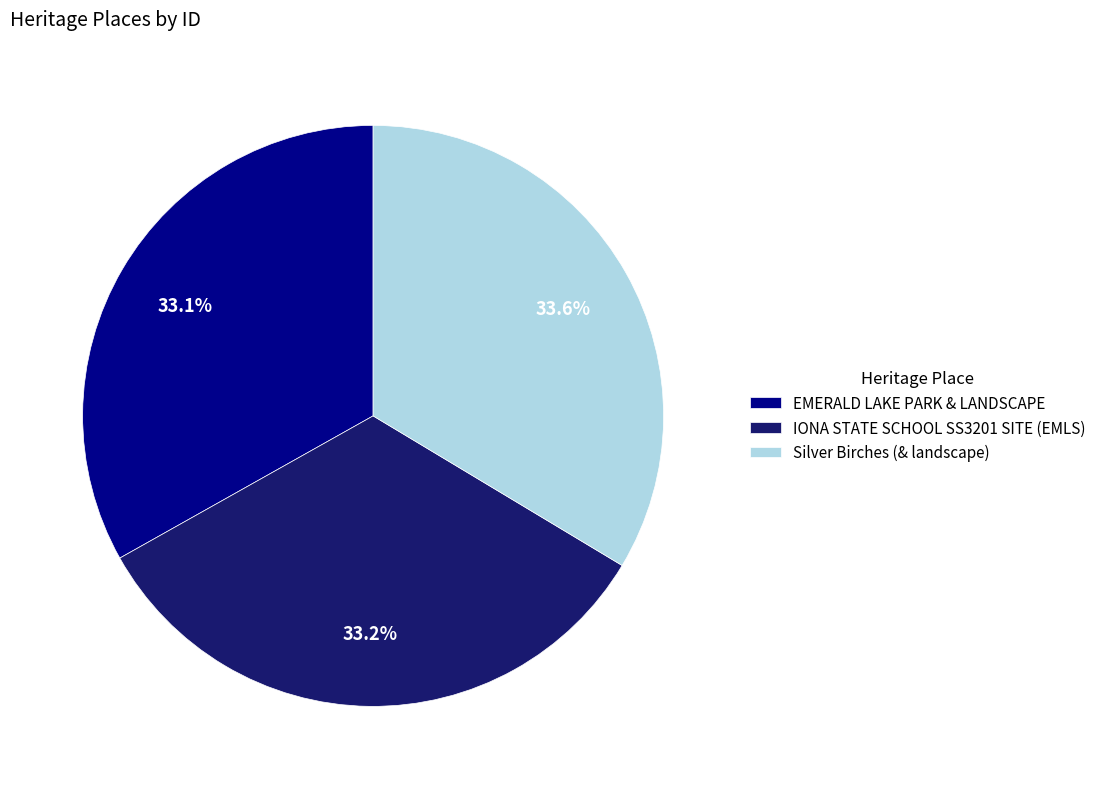

How many segments does this pie chart have?

3